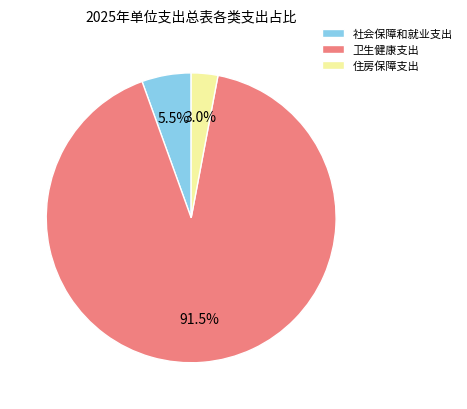

Rank the categories by value from lowest to highest.

住房保障支出, 社会保障和就业支出, 卫生健康支出